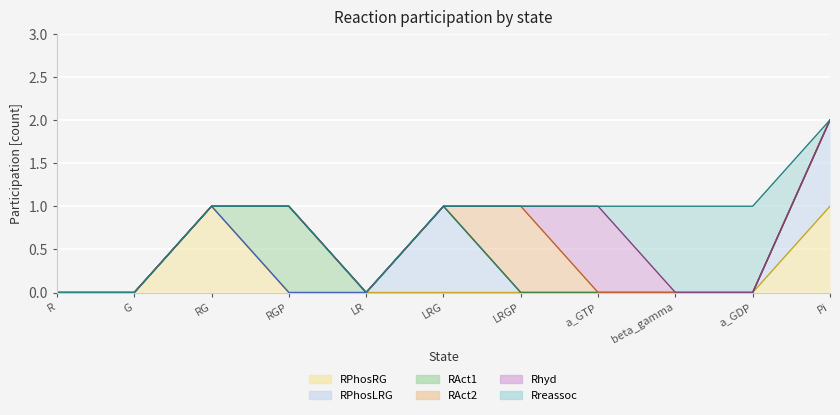

Reading left to right, what are all the values shown in this chart?

RPhosRG: R=0	G=0	RG=1	RGP=0	LR=0	LRG=0	LRGP=0	a_GTP=0	beta_gamma=0	a_GDP=0	Pi=1
RPhosLRG: R=0	G=0	RG=0	RGP=0	LR=0	LRG=1	LRGP=0	a_GTP=0	beta_gamma=0	a_GDP=0	Pi=1
RAct1: R=0	G=0	RG=0	RGP=1	LR=0	LRG=0	LRGP=0	a_GTP=0	beta_gamma=0	a_GDP=0	Pi=0
RAct2: R=0	G=0	RG=0	RGP=0	LR=0	LRG=0	LRGP=1	a_GTP=0	beta_gamma=0	a_GDP=0	Pi=0
Rhyd: R=0	G=0	RG=0	RGP=0	LR=0	LRG=0	LRGP=0	a_GTP=1	beta_gamma=0	a_GDP=0	Pi=0
Rreassoc: R=0	G=0	RG=0	RGP=0	LR=0	LRG=0	LRGP=0	a_GTP=0	beta_gamma=1	a_GDP=1	Pi=0